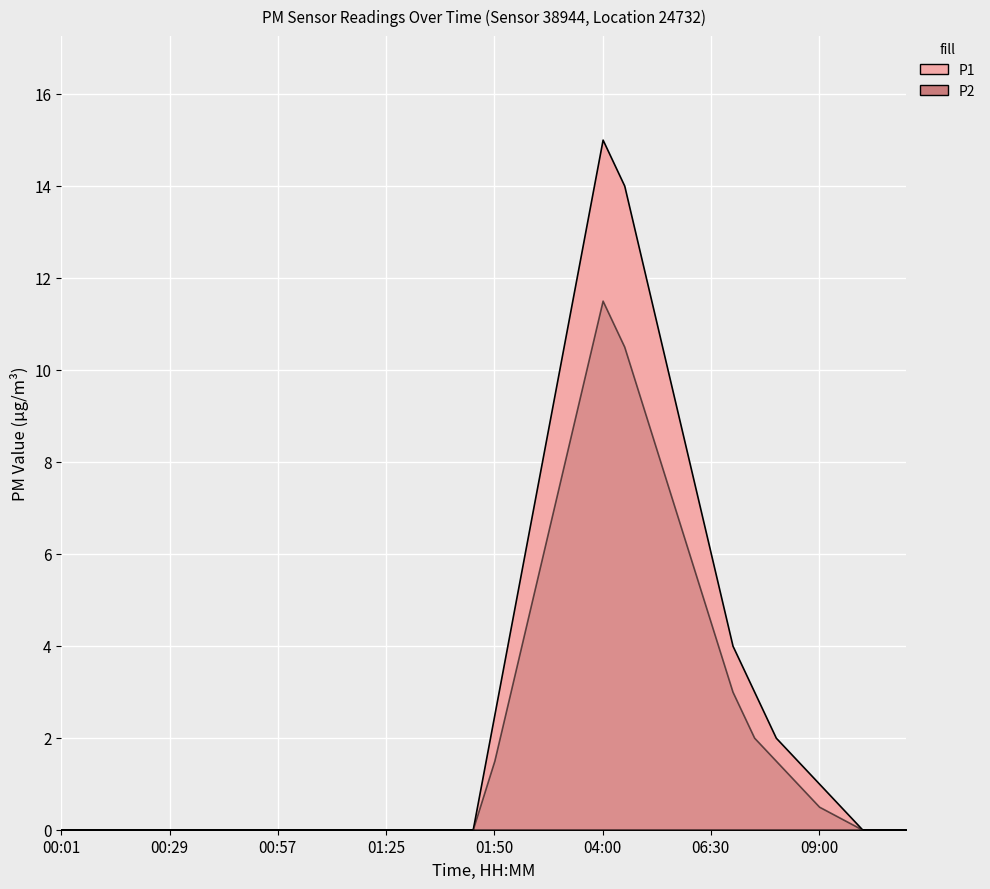

List the labels in order of P1 value, smallest first.

00:01, 00:07, 00:13, 00:18, 00:24, 00:29, 00:35, 00:40, 00:46, 00:51, 00:57, 01:02, 01:08, 01:14, 01:19, 01:25, 01:30, 01:36, 01:41, 01:47, 10:00, 10:30, 11:00, 09:30, 09:00, 08:30, 08:00, 01:50, 07:30, 07:00, 02:00, 06:30, 02:30, 06:00, 03:00, 05:30, 05:00, 03:30, 04:30, 04:00